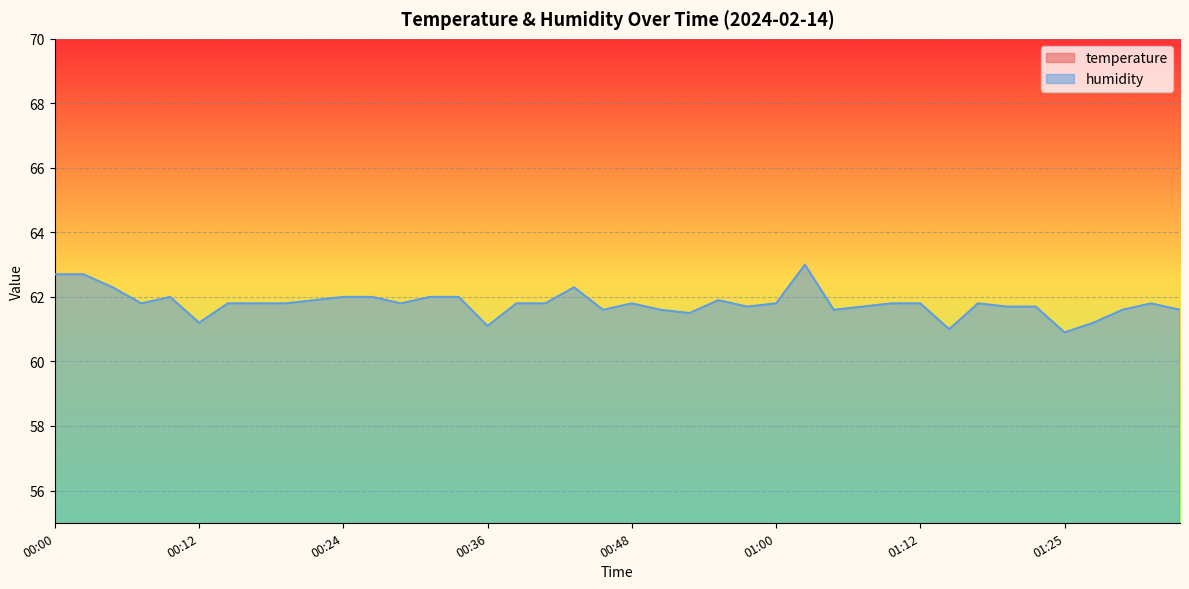

Reading left to right, list all the values displayed in this chart.

temperature: 00:00=23.4	00:02=22.5	00:04=22.7	00:07=22.4	00:09=22.5	00:12=22.3	00:14=22.6	00:17=22.6	00:19=22.7	00:21=22.8	00:24=22.8	00:26=22.9	00:29=22.8	00:31=23.0	00:34=22.9	00:36=22.8	00:38=22.8	00:41=22.8	00:43=24.0	00:46=22.8	00:48=23.1	00:51=22.8	00:53=22.8	00:55=23.1	00:58=22.8	01:00=23.0	01:03=25.3	01:05=22.8	01:08=23.0	01:10=22.9	01:12=22.9	01:15=22.8	01:17=23.1	01:20=22.8	01:22=23.0	01:25=22.8	01:27=23.0	01:29=22.9	01:32=23.1	01:34=22.9
humidity: 00:00=62.7	00:02=62.7	00:04=62.3	00:07=61.8	00:09=62.0	00:12=61.2	00:14=61.8	00:17=61.8	00:19=61.8	00:21=61.9	00:24=62.0	00:26=62.0	00:29=61.8	00:31=62.0	00:34=62.0	00:36=61.1	00:38=61.8	00:41=61.8	00:43=62.3	00:46=61.6	00:48=61.8	00:51=61.6	00:53=61.5	00:55=61.9	00:58=61.7	01:00=61.8	01:03=63.0	01:05=61.6	01:08=61.7	01:10=61.8	01:12=61.8	01:15=61.0	01:17=61.8	01:20=61.7	01:22=61.7	01:25=60.9	01:27=61.2	01:29=61.6	01:32=61.8	01:34=61.6